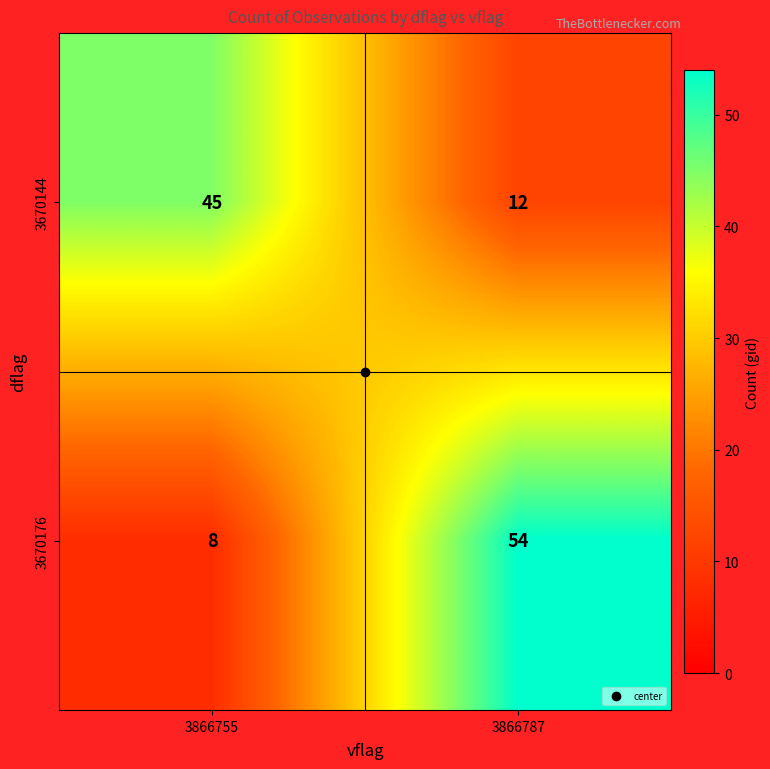

Between 3866755 and 3866787, which series saw the biggest shift?

3670176